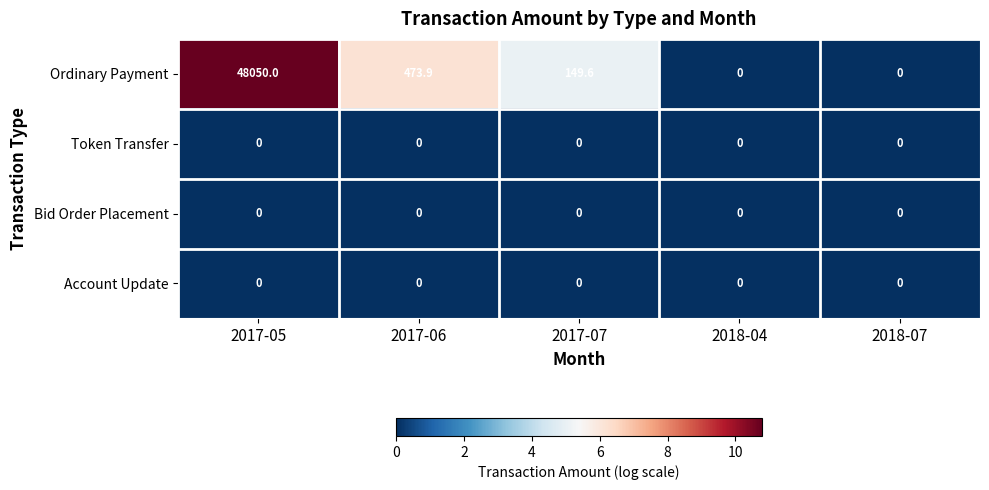

True or false: Ordinary Payment has a value of 48050.0 at 2017-05.

True